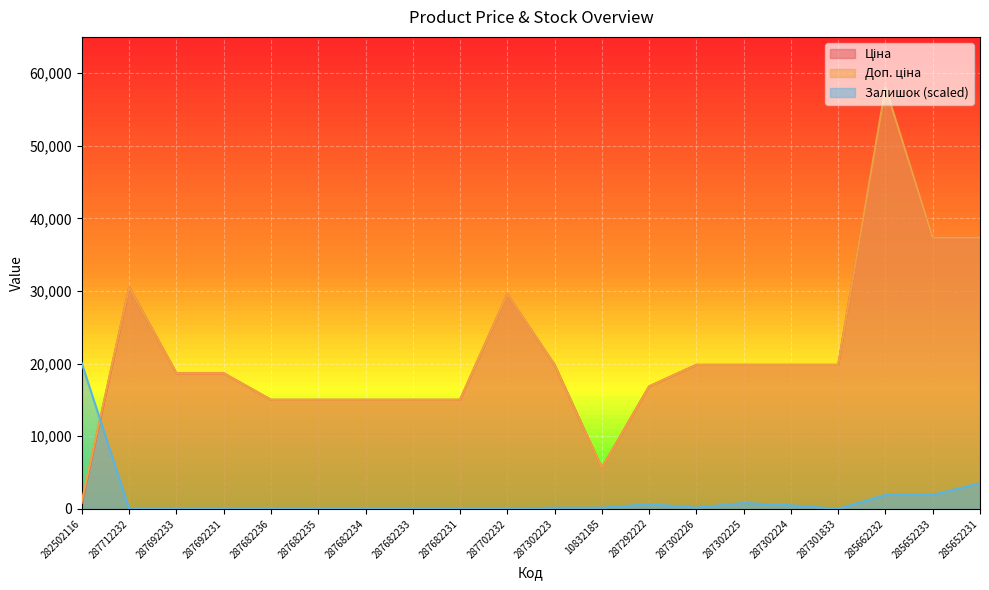

What is the label of the 20th point from the right?

282502116